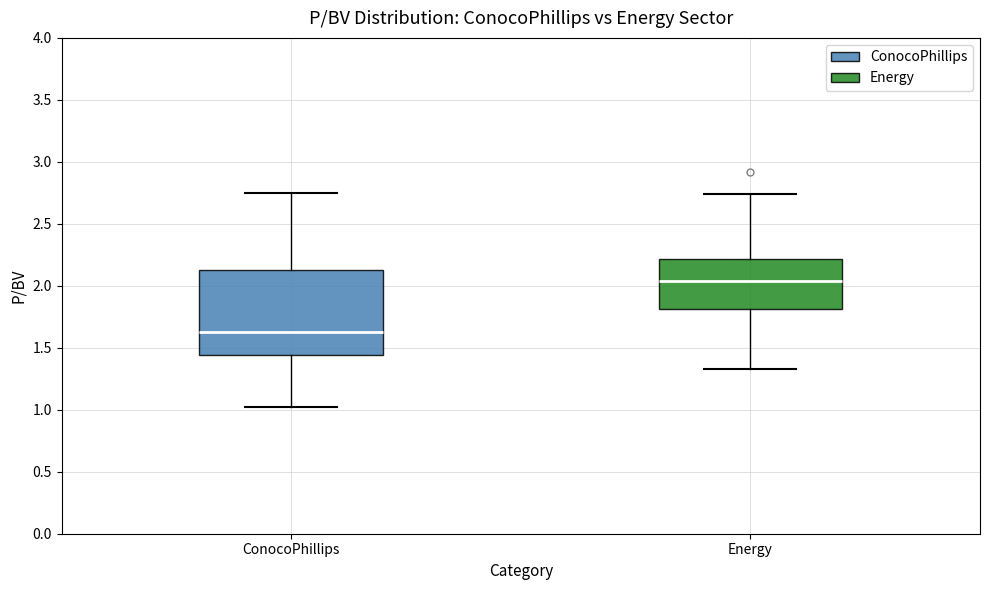

Where does the lower whisker of the box for Energy end on the y-axis? The values are not printed on the chart, so give them approximately, as read against the axis.

1.35